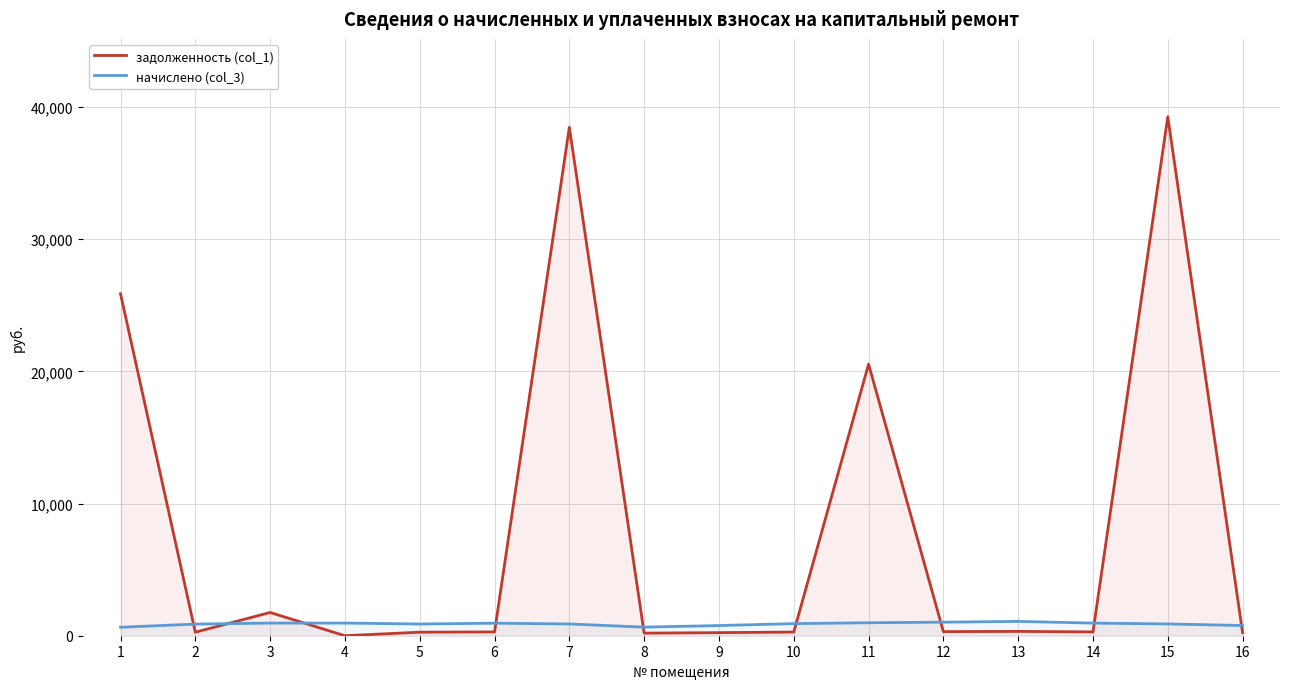

Rank the series at 14 from lowest to highest value.

задолженность (col_1), начислено (col_3)